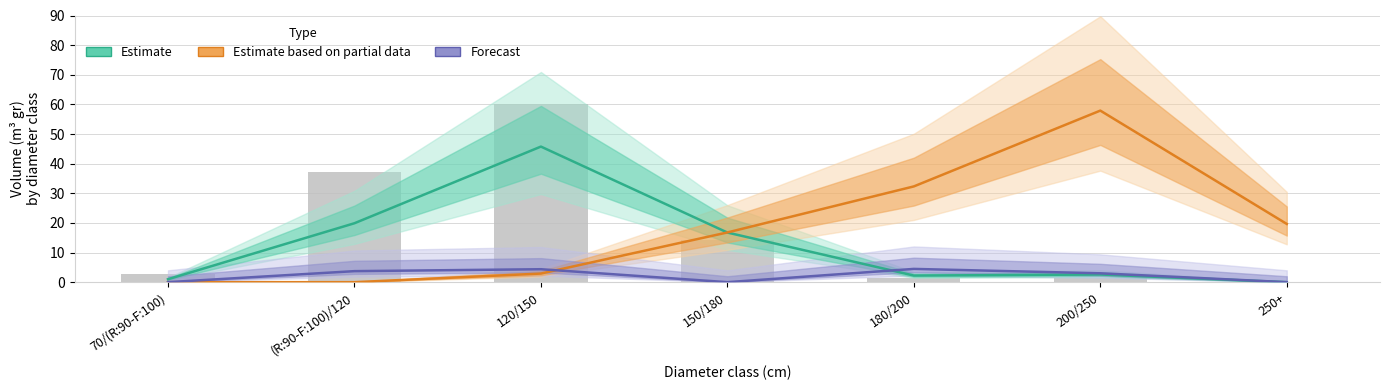

What is the value of the Estimate based on partial data bar at the 5th from the left?

32.3